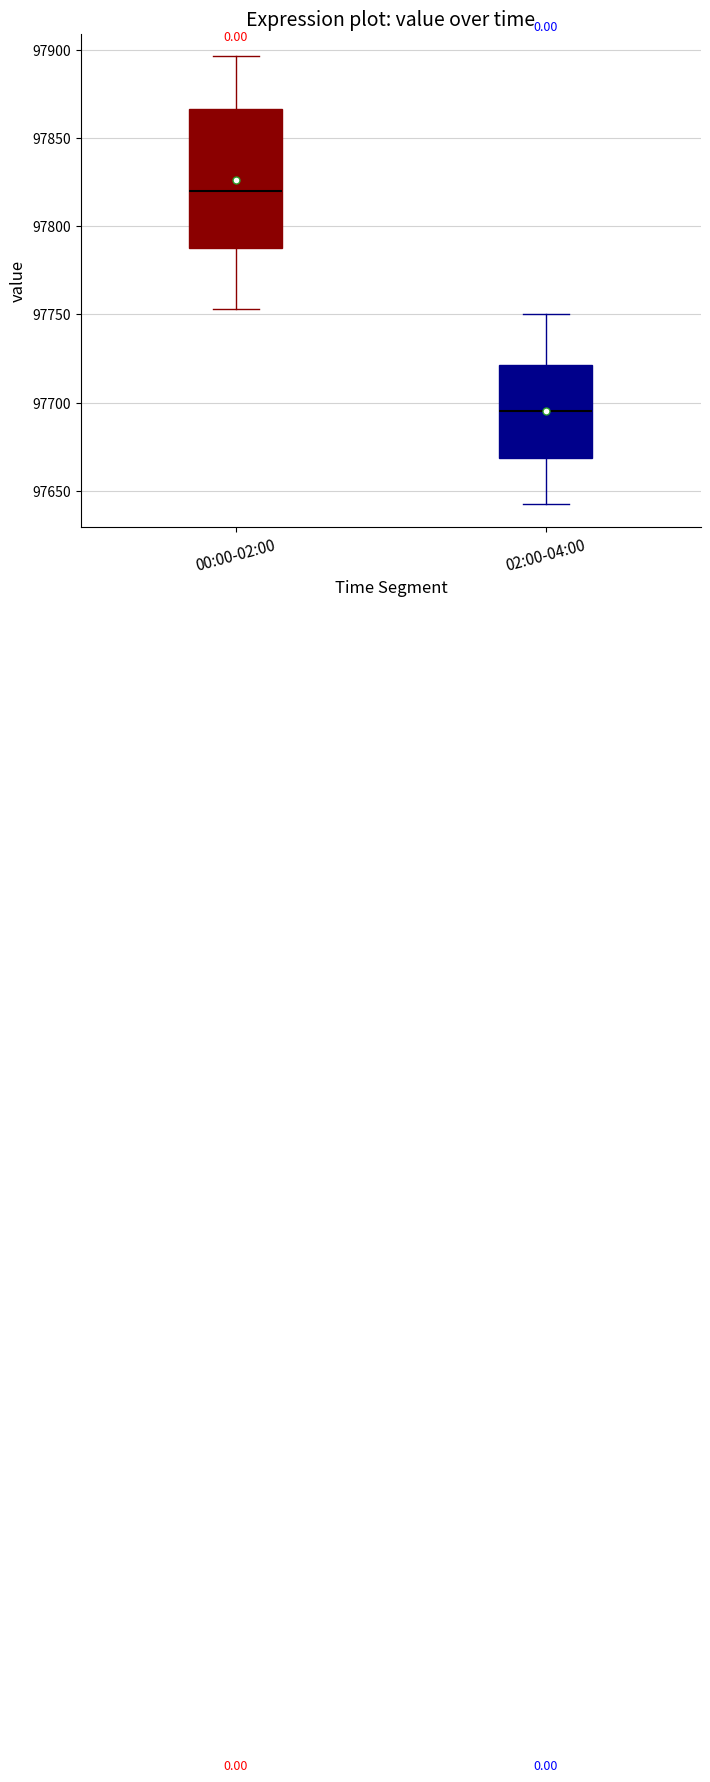

Reading left to right, transcribe this box plot: for each box, give where its median line is, the range the box spans, and where its two whiskers end, as read against the y-axis. The values are not printed on the chart, so give them approximately, as read against the axis.

00:00-02:00: median 97820, box 97790 to 97865, whiskers 97755 to 97895
02:00-04:00: median 97695, box 97670 to 97720, whiskers 97640 to 97750